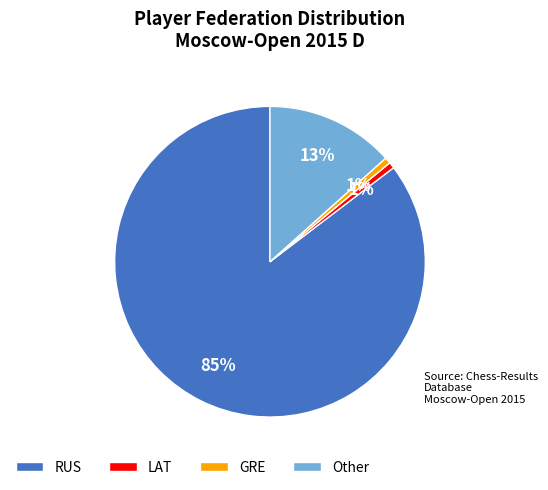

How many slices are in this pie chart?

4